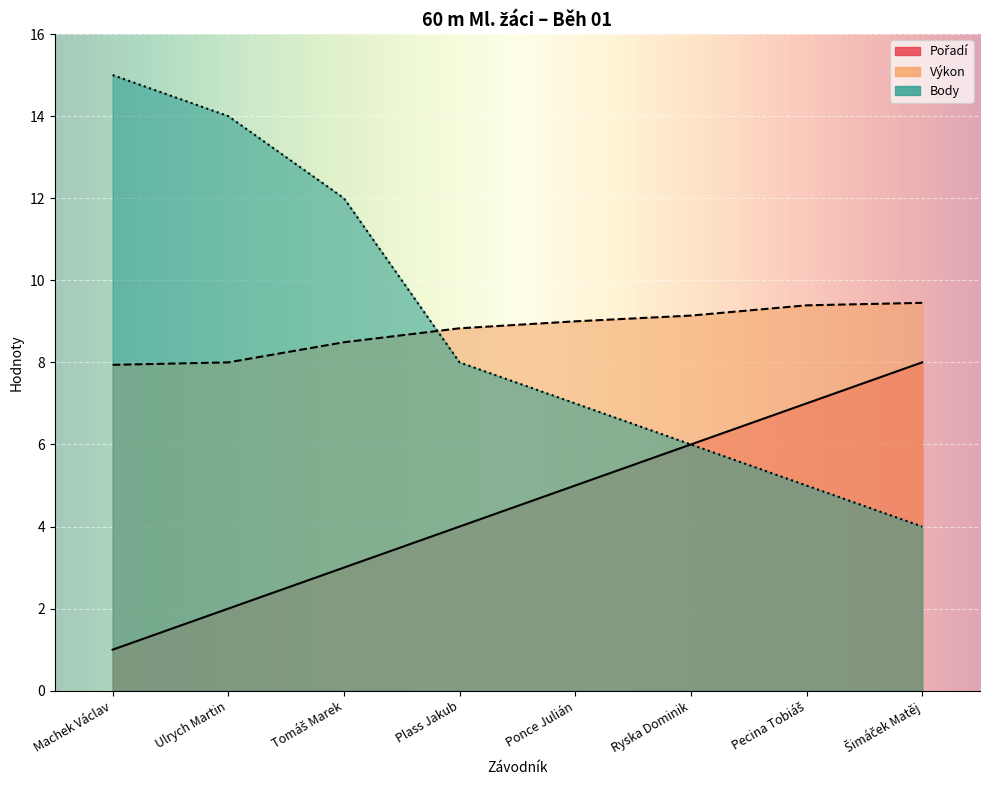

Between Ryska Dominik and Ponce Julián, which is larger?

Ryska Dominik